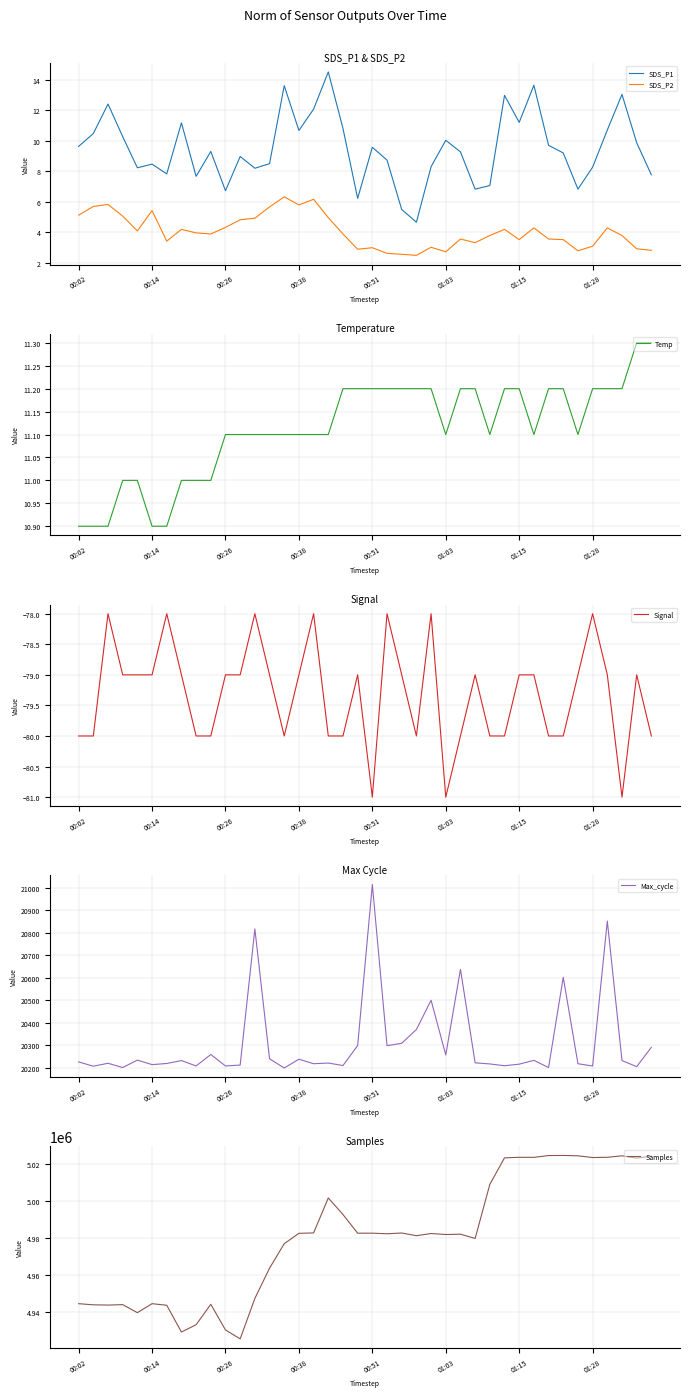

What value does the Signal series have at 8?

-80.0